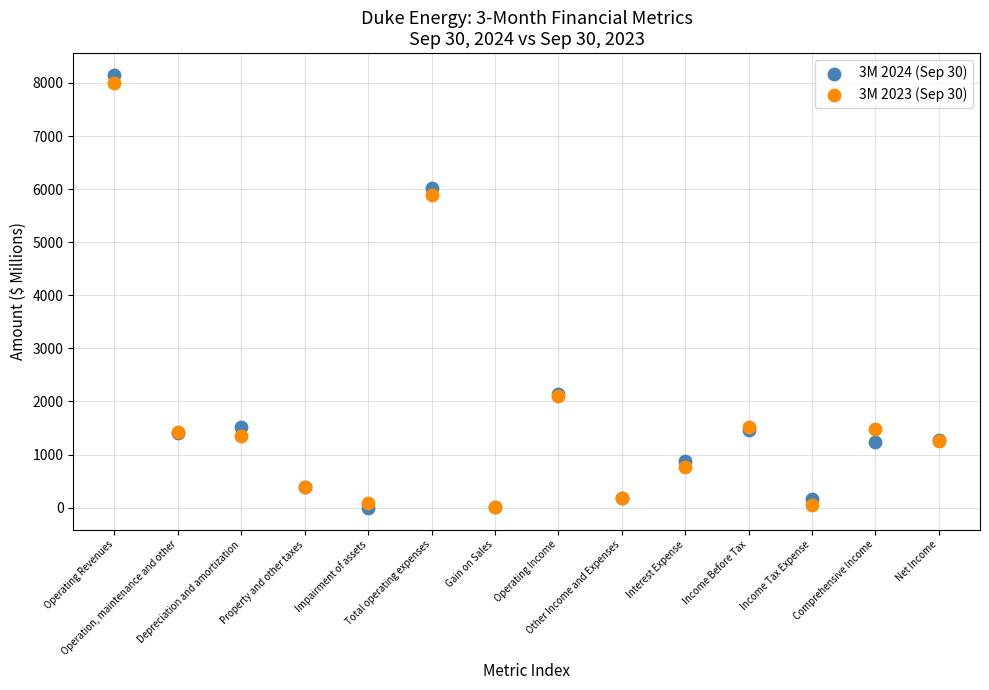

Which series has the largest Y range (max minus min)?

3M 2024 (Sep 30)